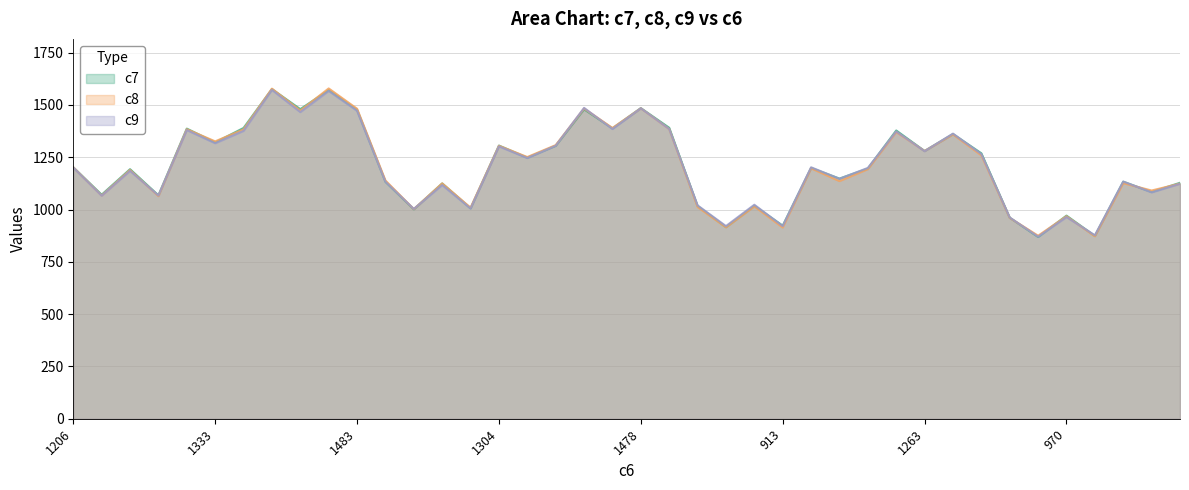

Which label corresponds to the largest value in the chart?

9